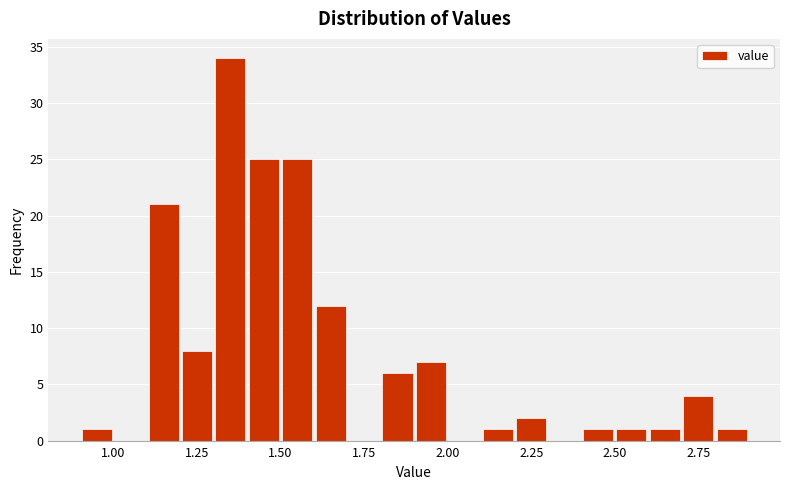

Read against the x-axis, roughly where is the centre of the tallest bar?

1.35